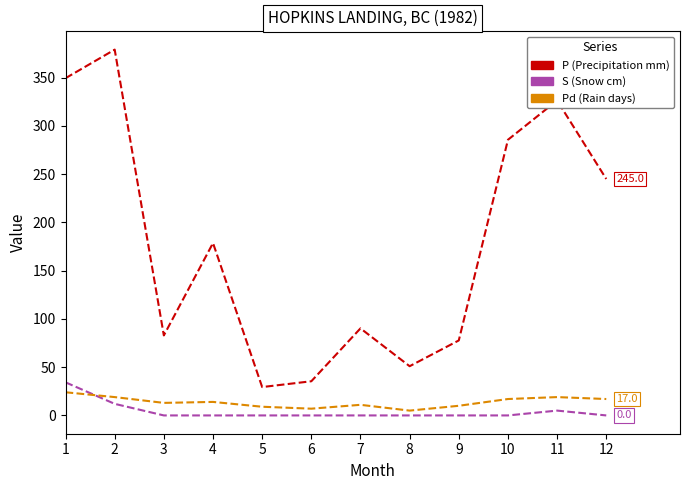

Rank the series at 3 from lowest to highest value.

S (Snow cm), Pd (Rain days), P (Precipitation mm)